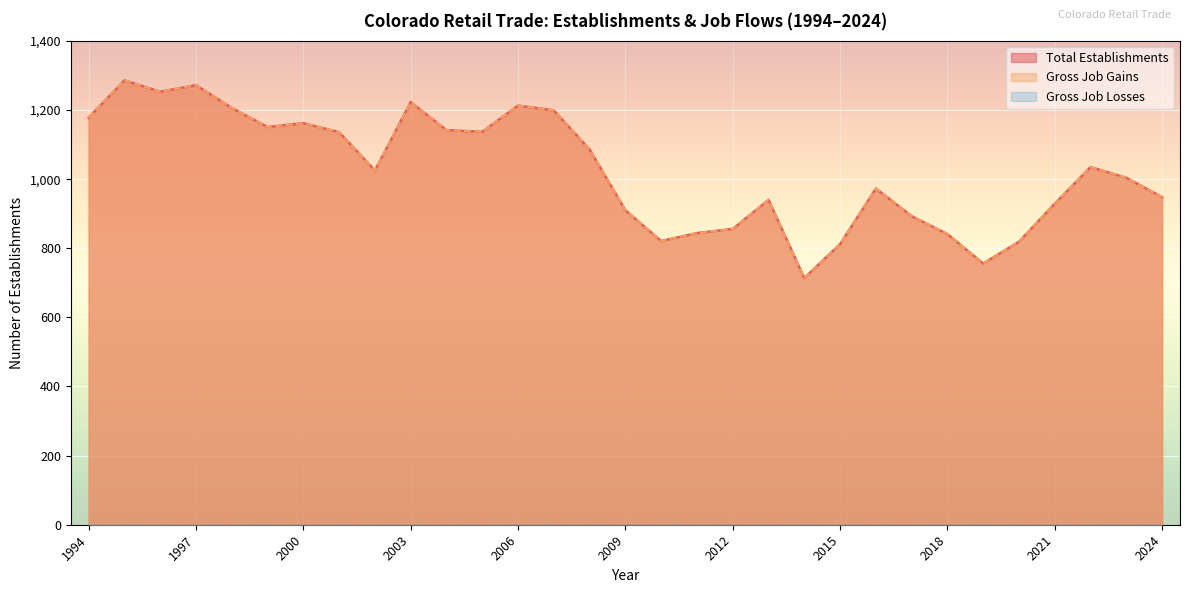

True or false: Gross Job Gains has a value of 973 at 2016.

True